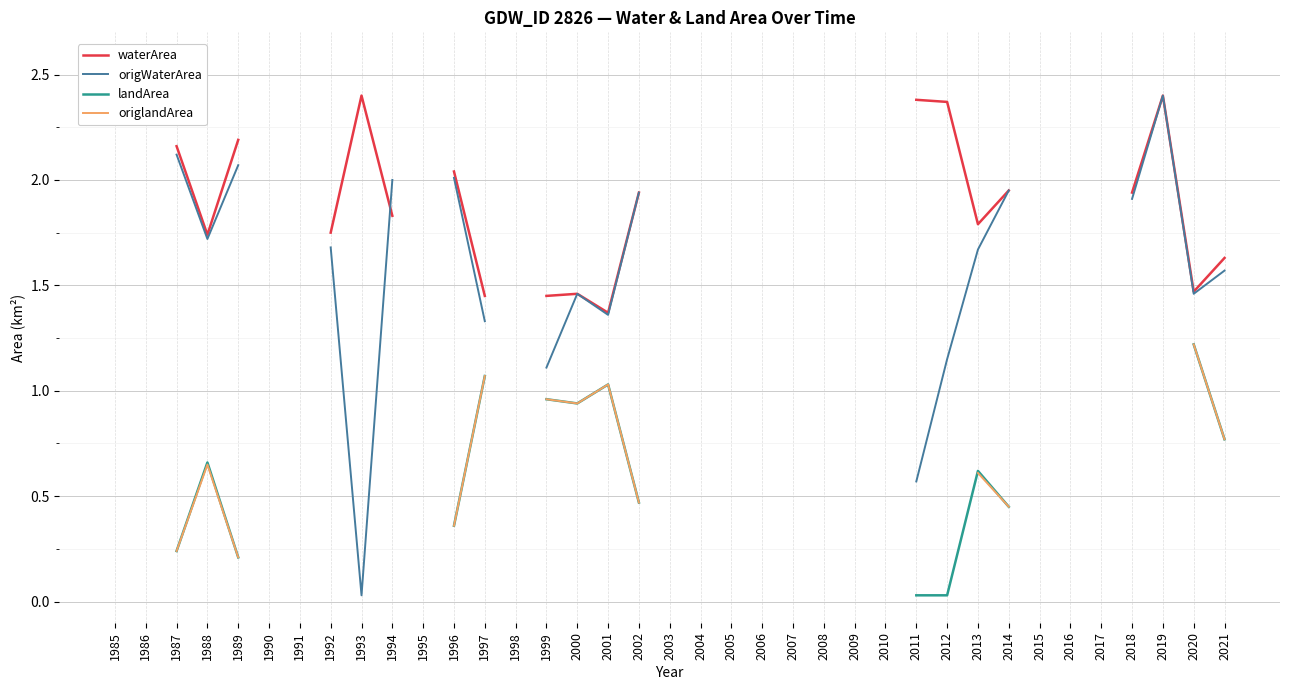

How many data points does each series have?

37